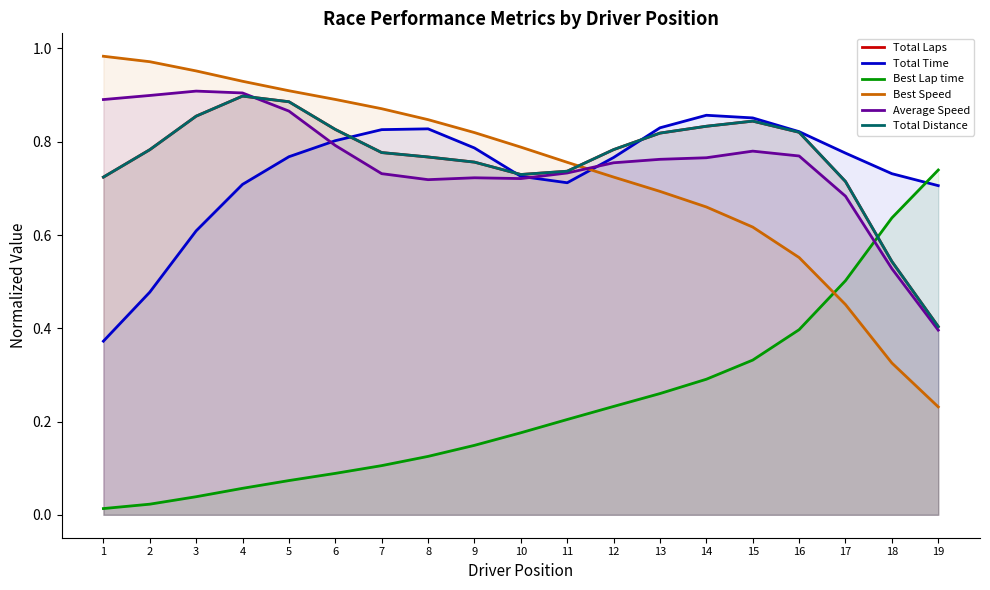

What is the sum of all Total Time values?

14.0